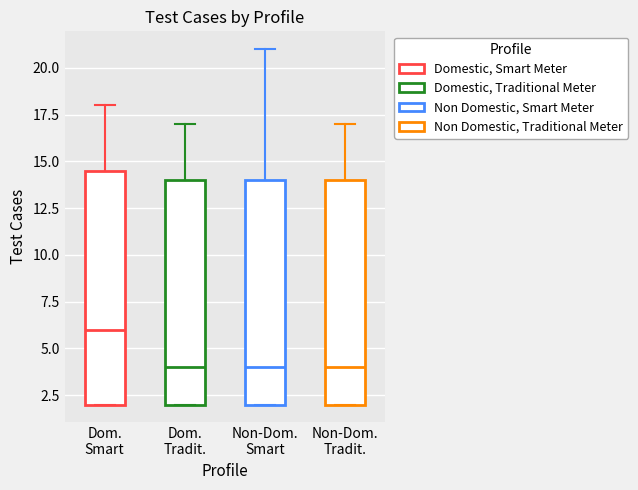

Which box is the tallest, from its lower edge to its upper edge?

Dom. Smart